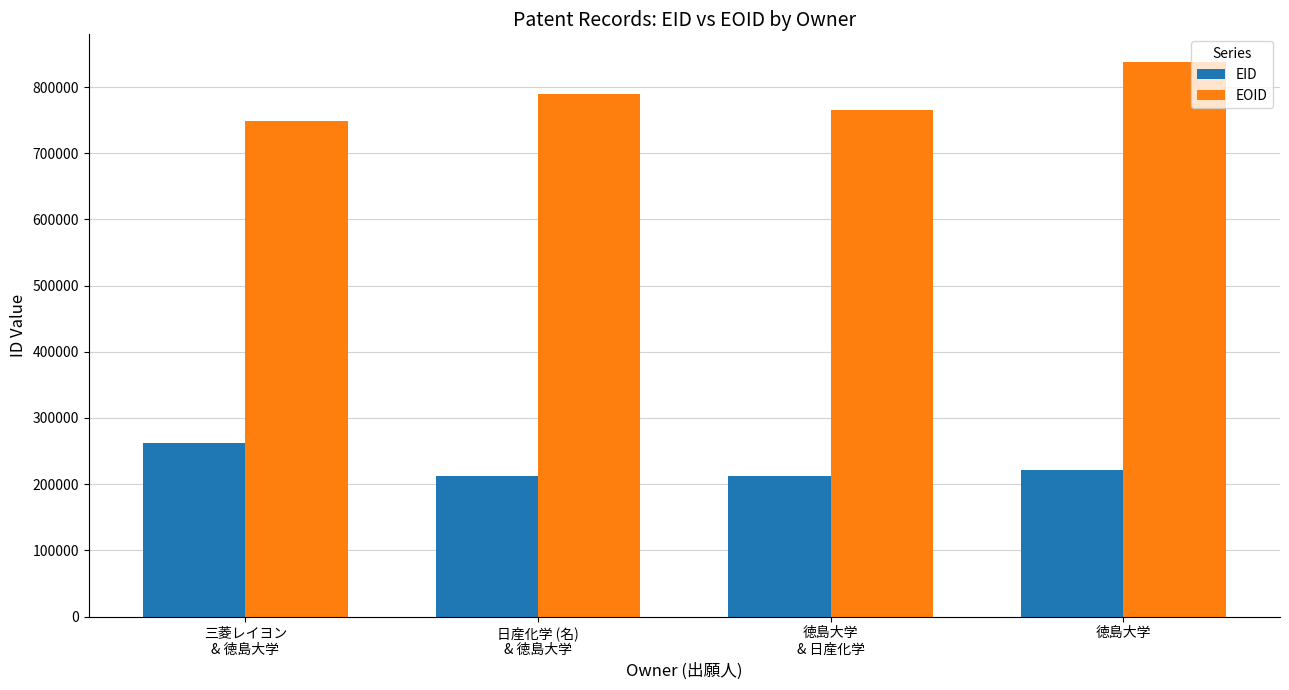

What is the label of the 3rd bar from the left?

徳島大学
& 日産化学